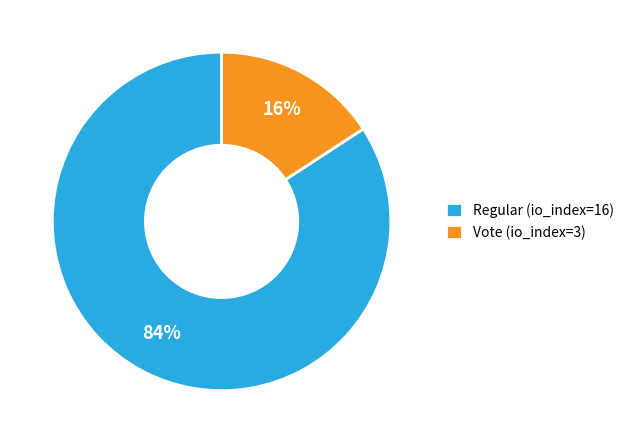

True or false: Vote (io_index=3) accounts for 16% of the total.

True